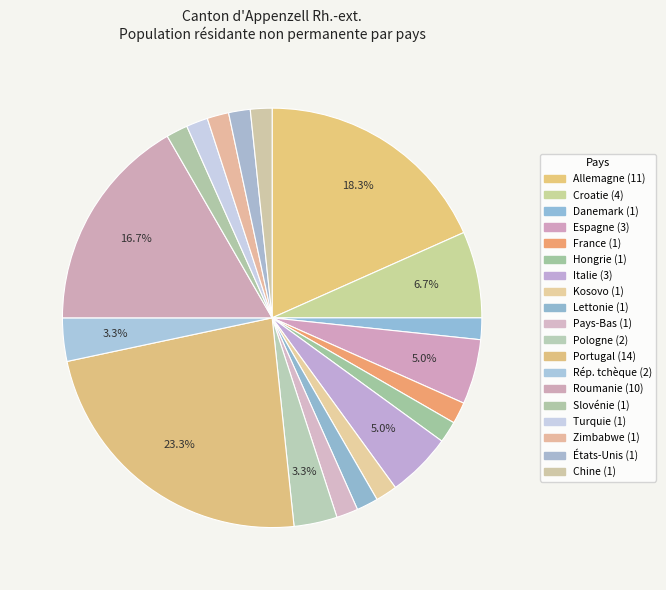

Does Rép. tchèque account for over 50% of the chart?

No